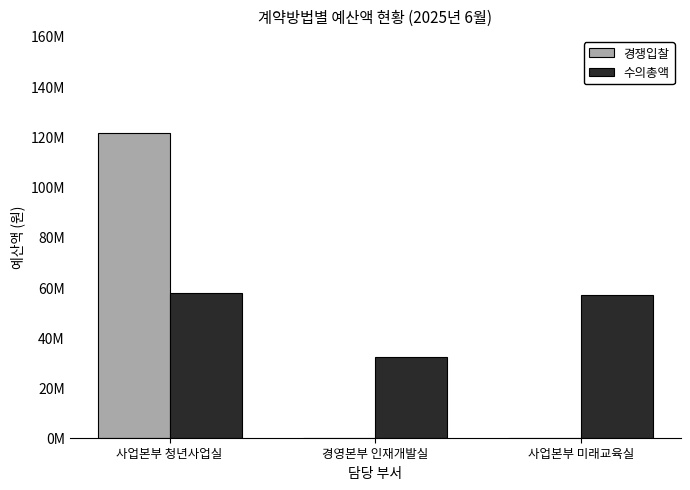

Between 사업본부 미래교육실 and 경영본부 인재개발실, which is larger?

사업본부 미래교육실